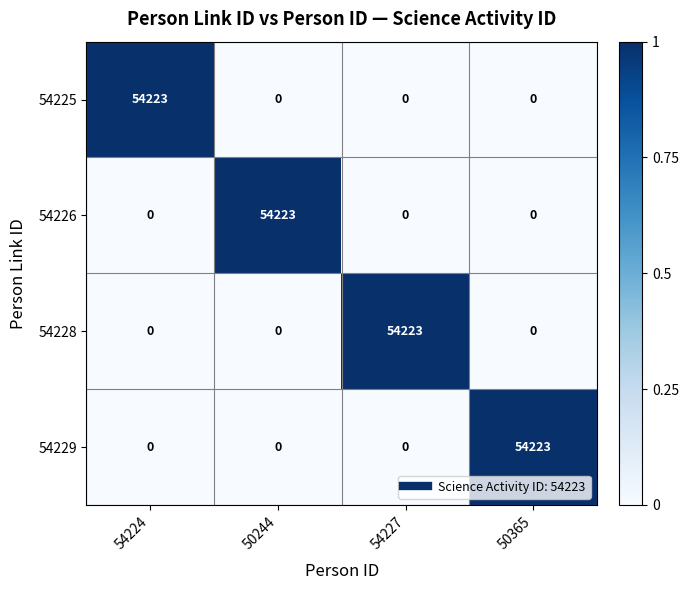

What is the total value across all series at 54224?

54223